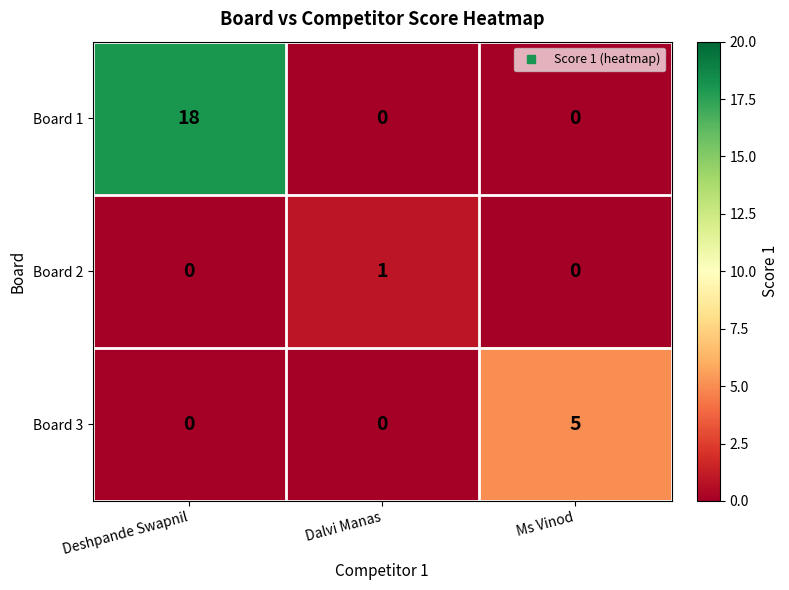

Reading right to left, extract all data points from this chart.

Board 1: Ms Vinod=0	Dalvi Manas=0	Deshpande Swapnil=18
Board 2: Ms Vinod=0	Dalvi Manas=1	Deshpande Swapnil=0
Board 3: Ms Vinod=5	Dalvi Manas=0	Deshpande Swapnil=0